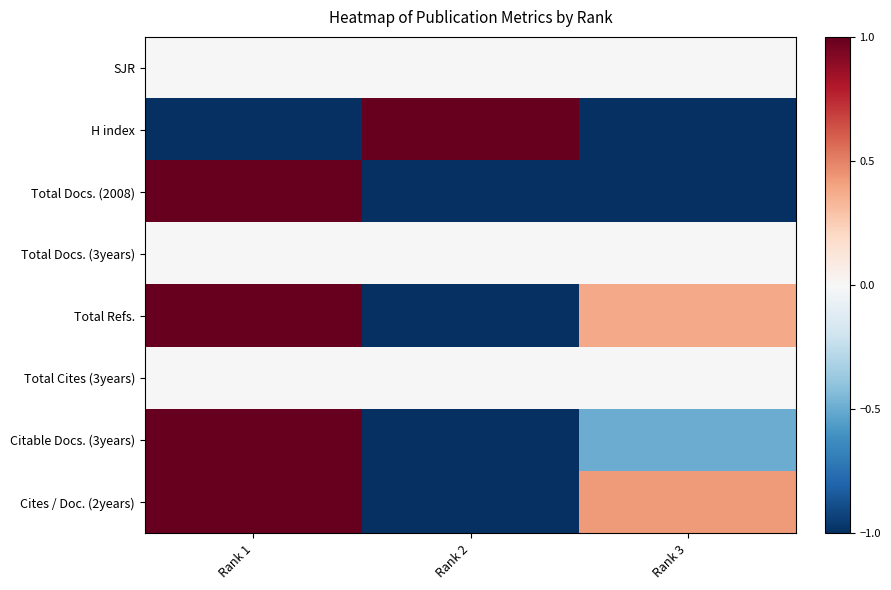

At which category is the sum across all series the highest?

Rank 1